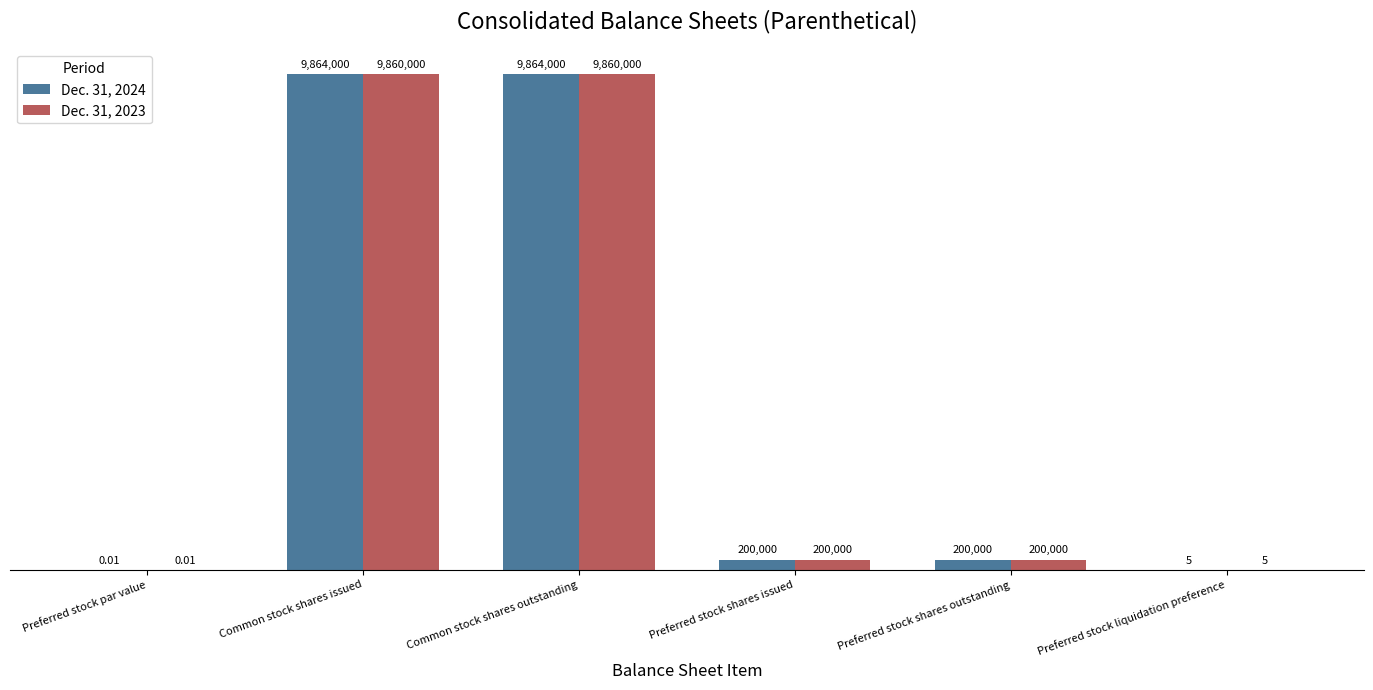

Are the bars grouped side by side (vs. stacked)?

Yes